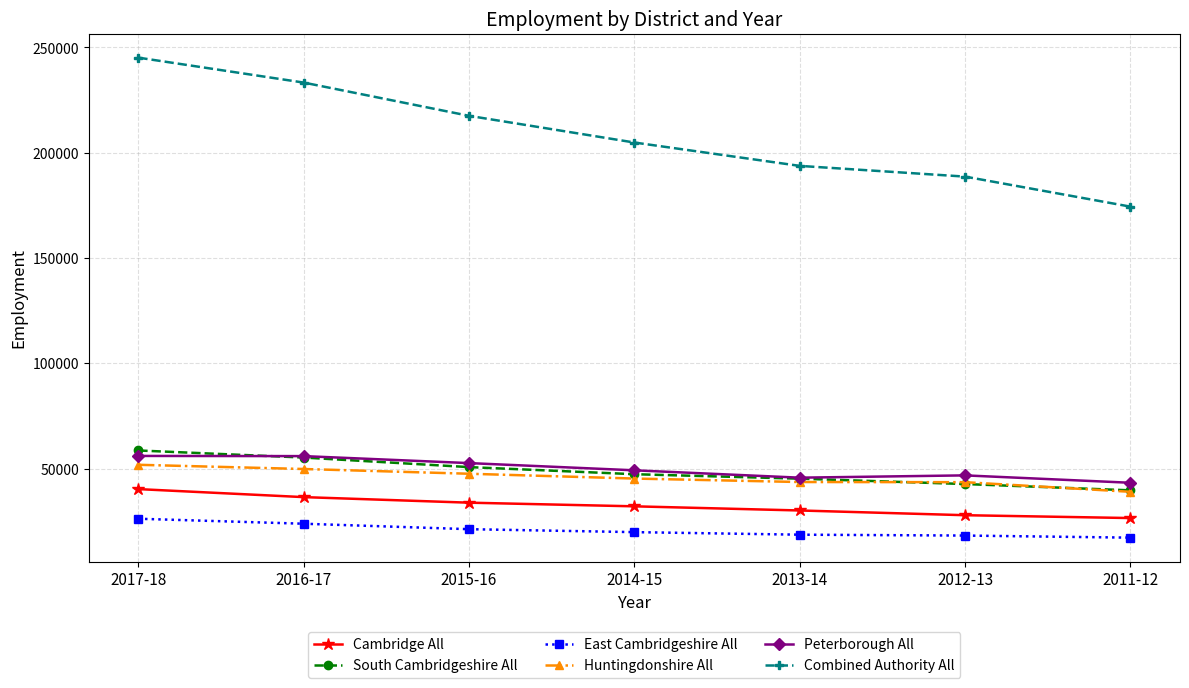

Between 2014-15 and 2013-14, which series saw the biggest shift?

Combined Authority All